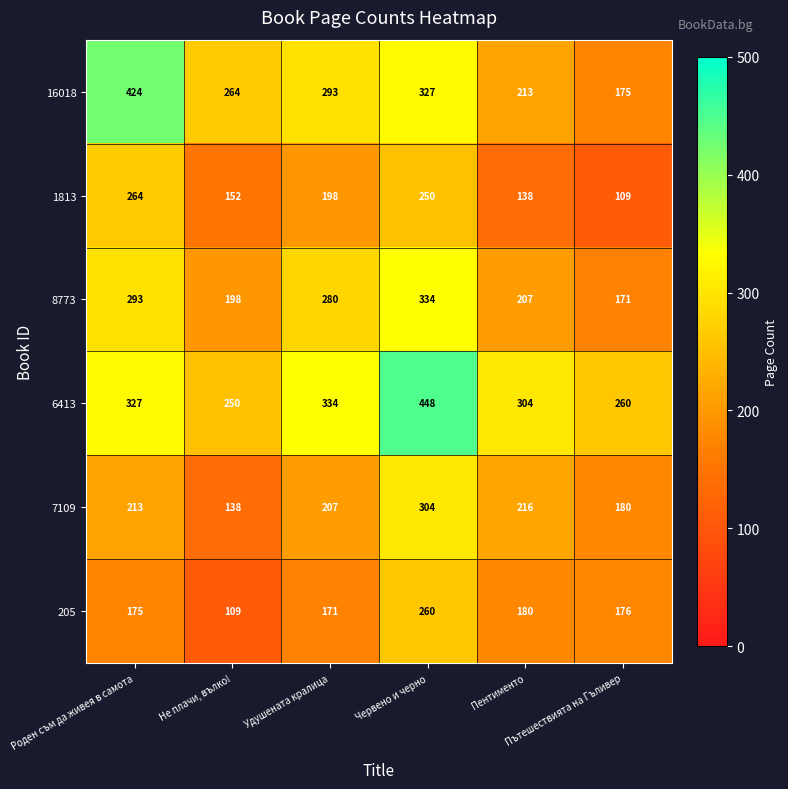

What is the average value of the 8773 series?

247